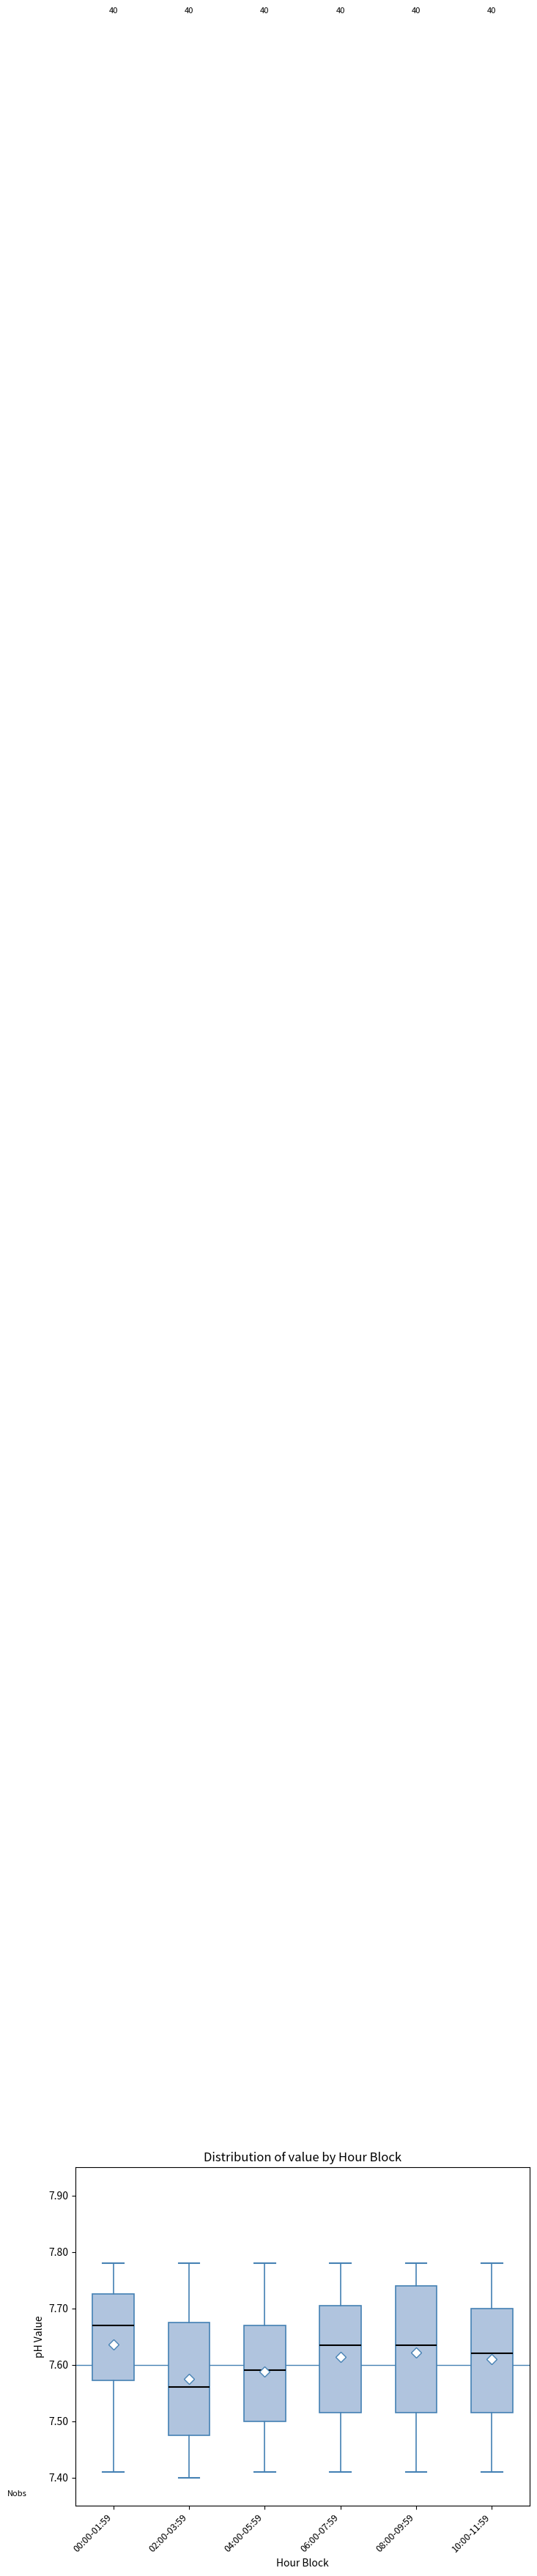

Which box's median line is the lowest?

02:00-03:59